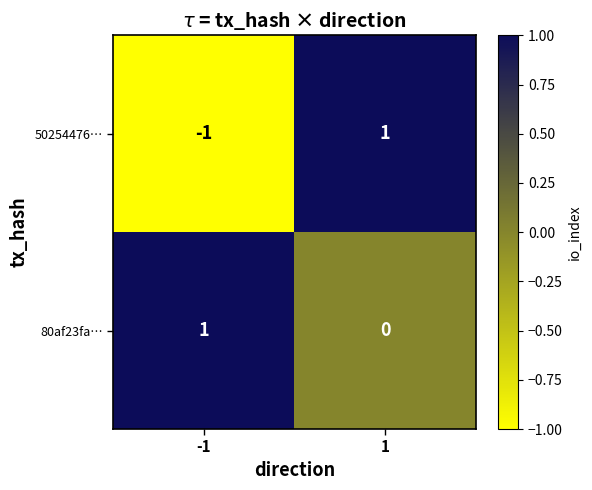

Which series has the largest range (max minus min)?

50254476…